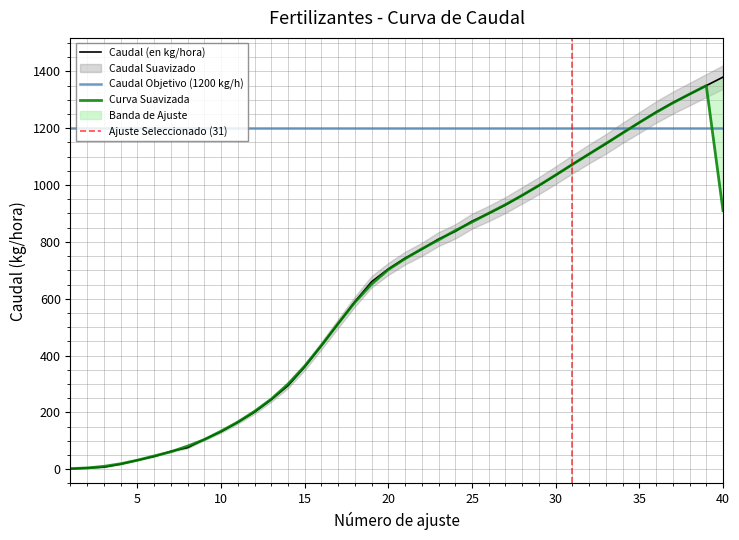

How many data points are less than 743?

20